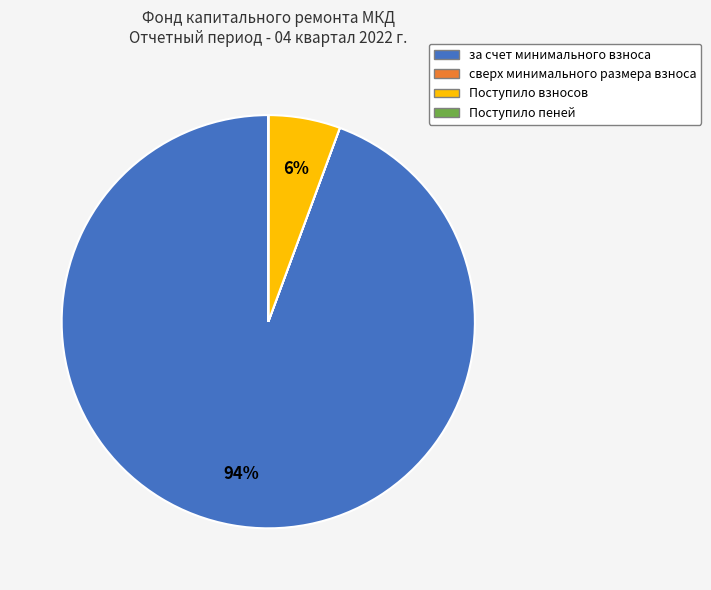

To the nearest percent, what is the average slice percentage?

25%